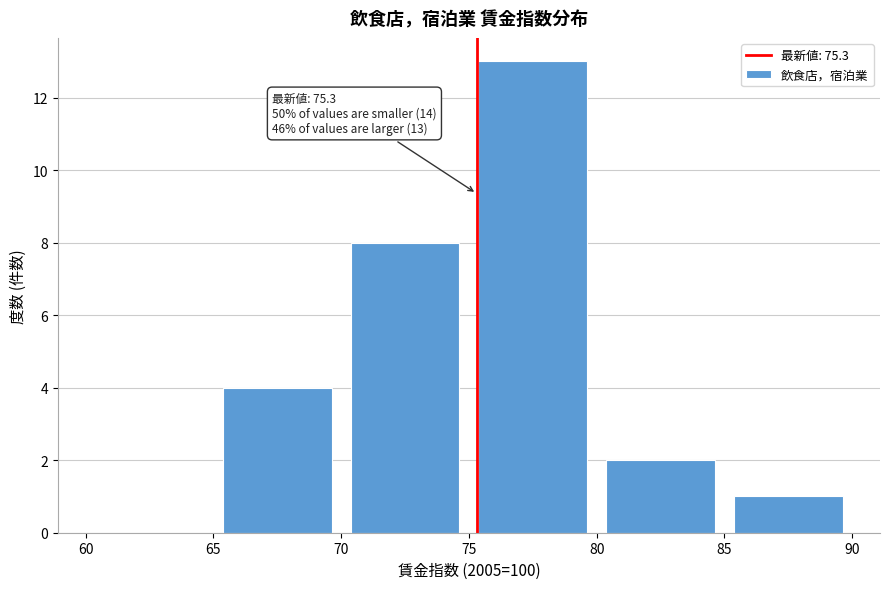

Over which range of the x-axis is the bar tallest?

75 to 80